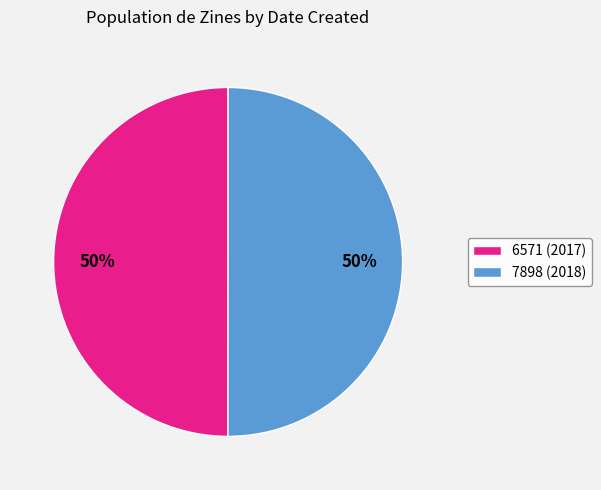

True or false: 7898 accounts for 45% of the total.

False